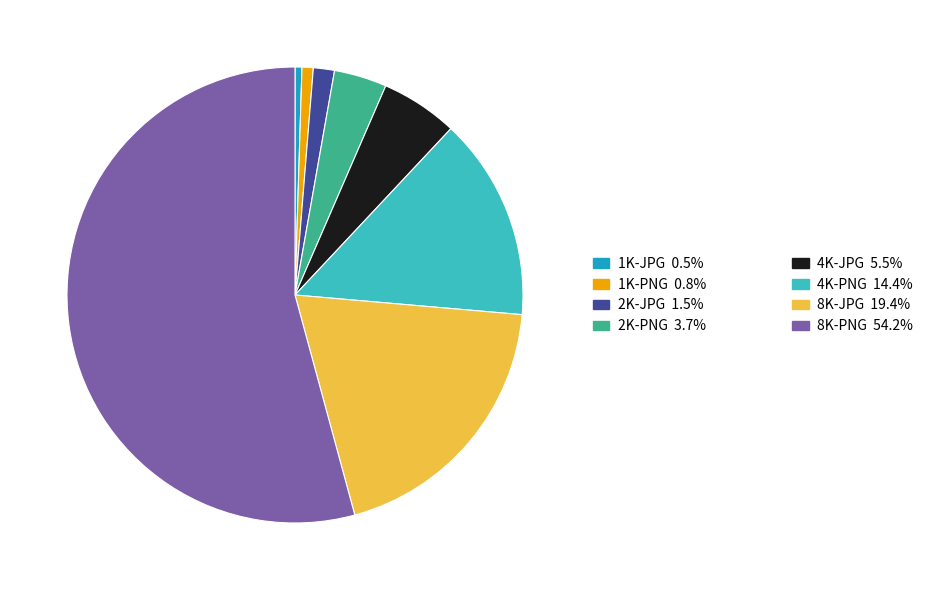

Is there a majority slice in this chart?

Yes